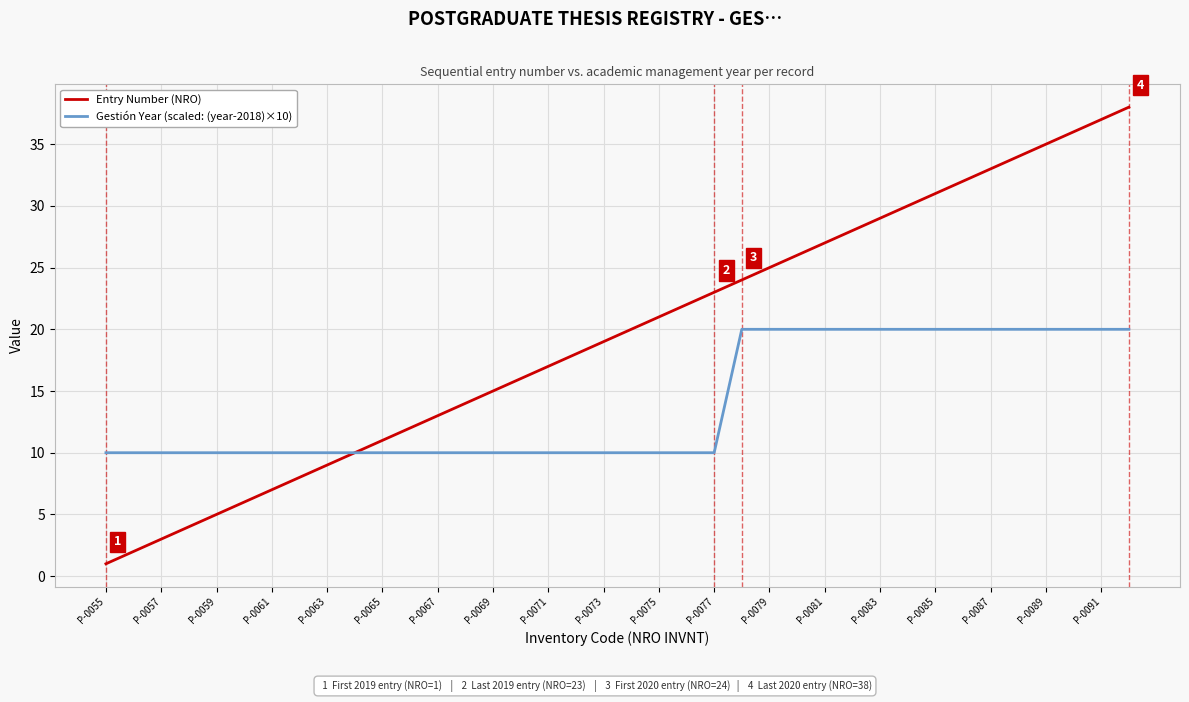

What is the average value of the Entry Number (NRO) series?

20